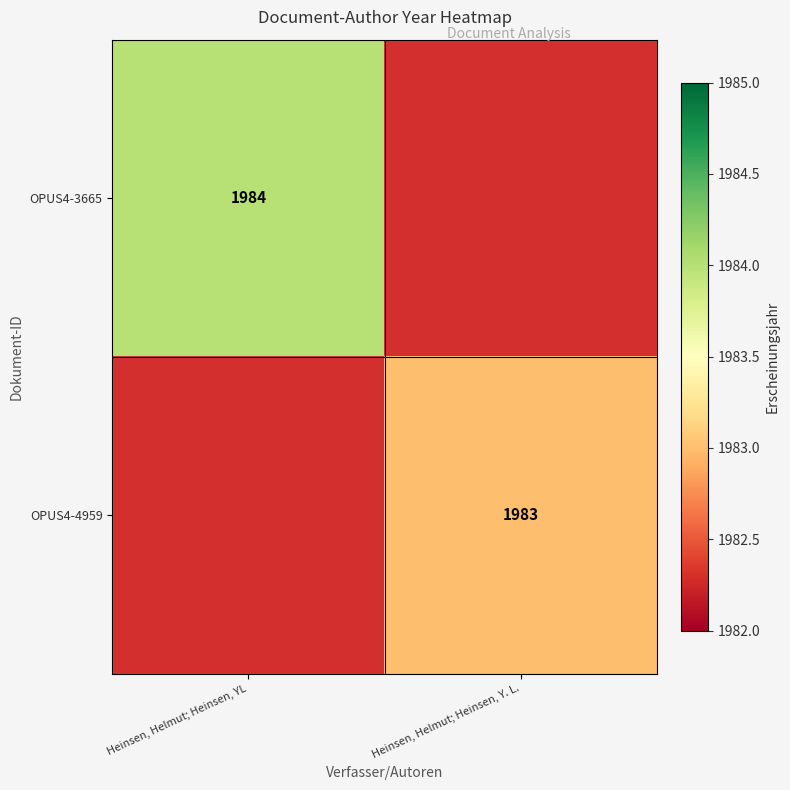

Which category has the lowest value across all series?

Heinsen, Helmut; Heinsen, Y. L.